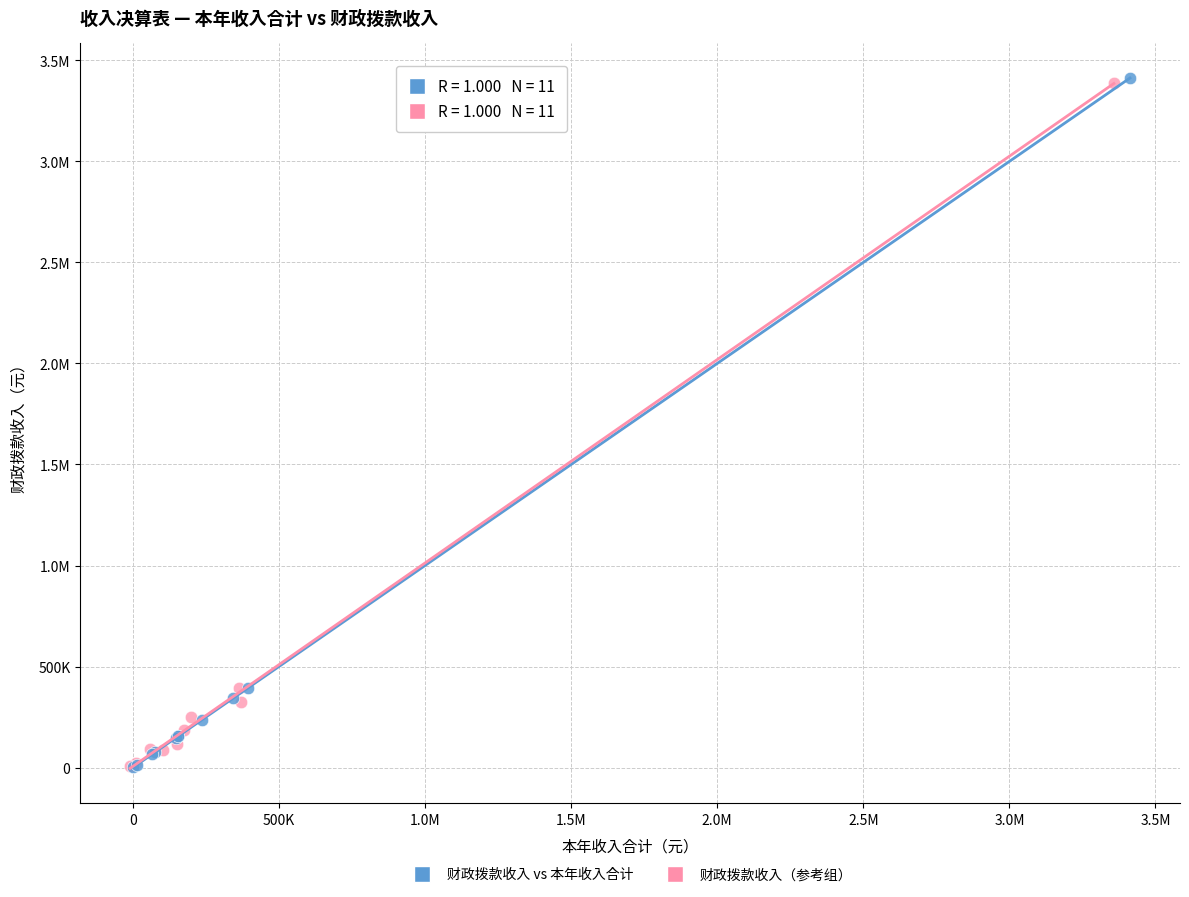

What are all the series names shown in the legend?

财政拨款收入 vs 本年收入合计, 财政拨款收入（参考组）